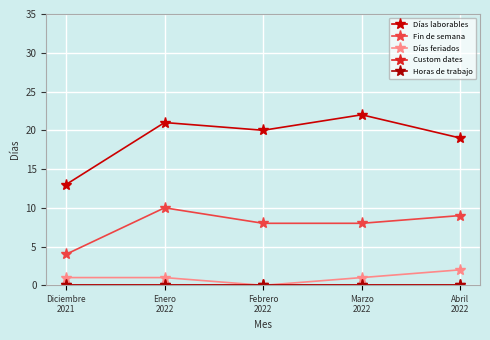

List the labels in order of Días laborables value, smallest first.

Diciembre
2021, Abril
2022, Febrero
2022, Enero
2022, Marzo
2022